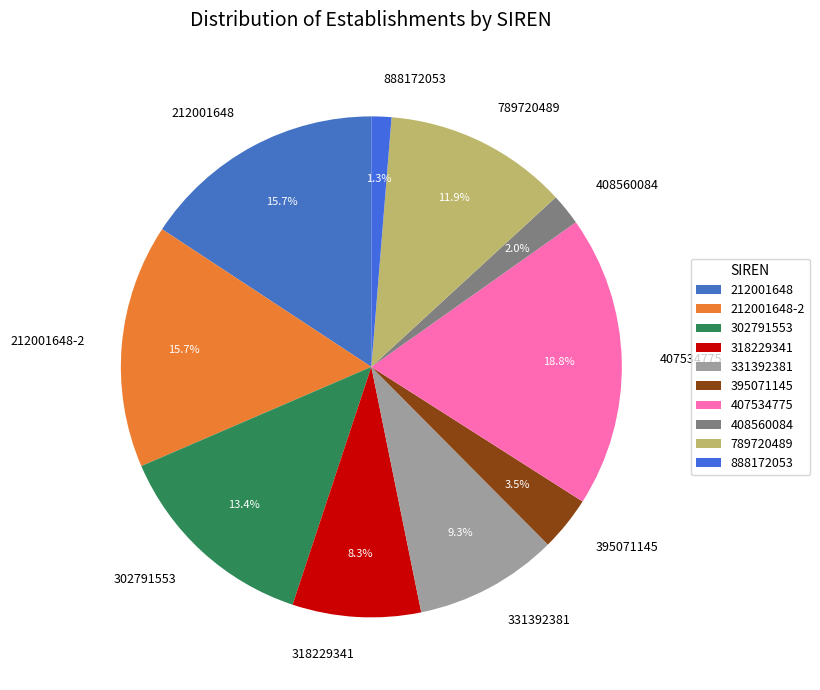

Count the number of slices in the pie.

10